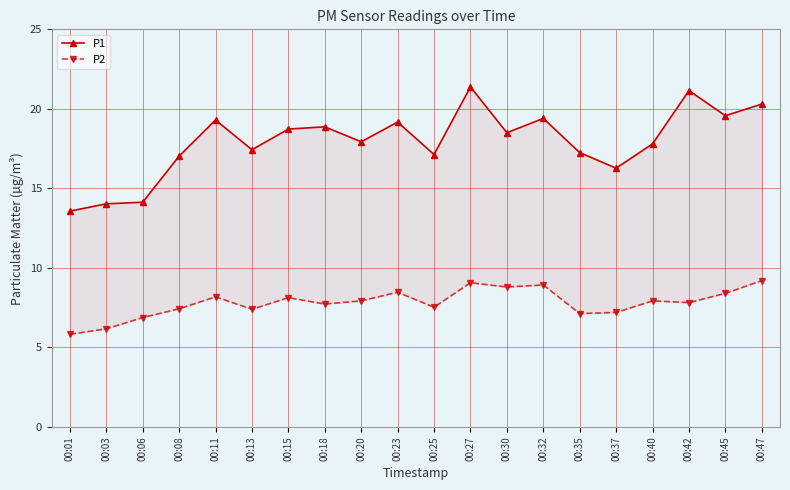

What are all the series names shown in the legend?

P1, P2